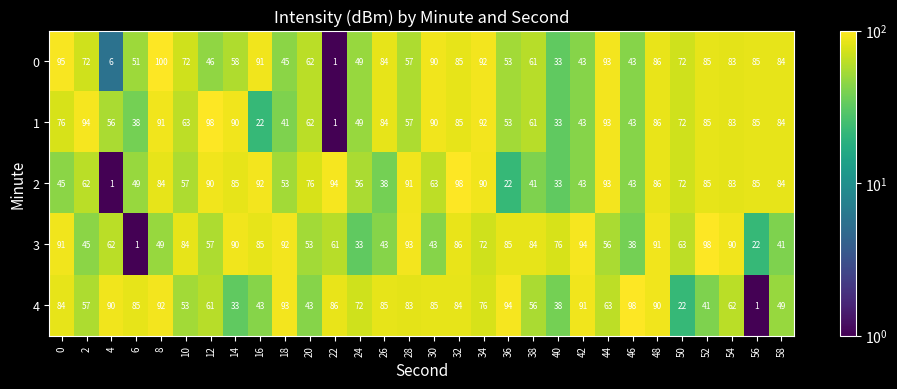

At how many categories does at least one series exceed 69?

30